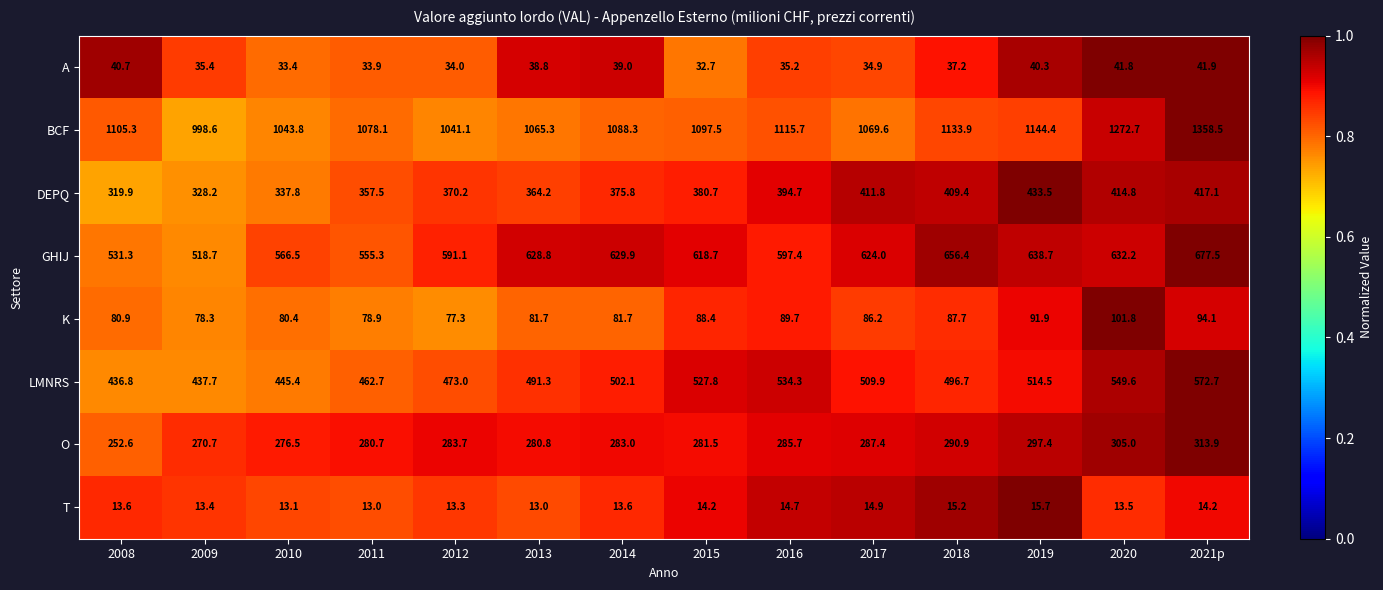

What is the difference between the BCF values at 2019 and 2020?

128.3